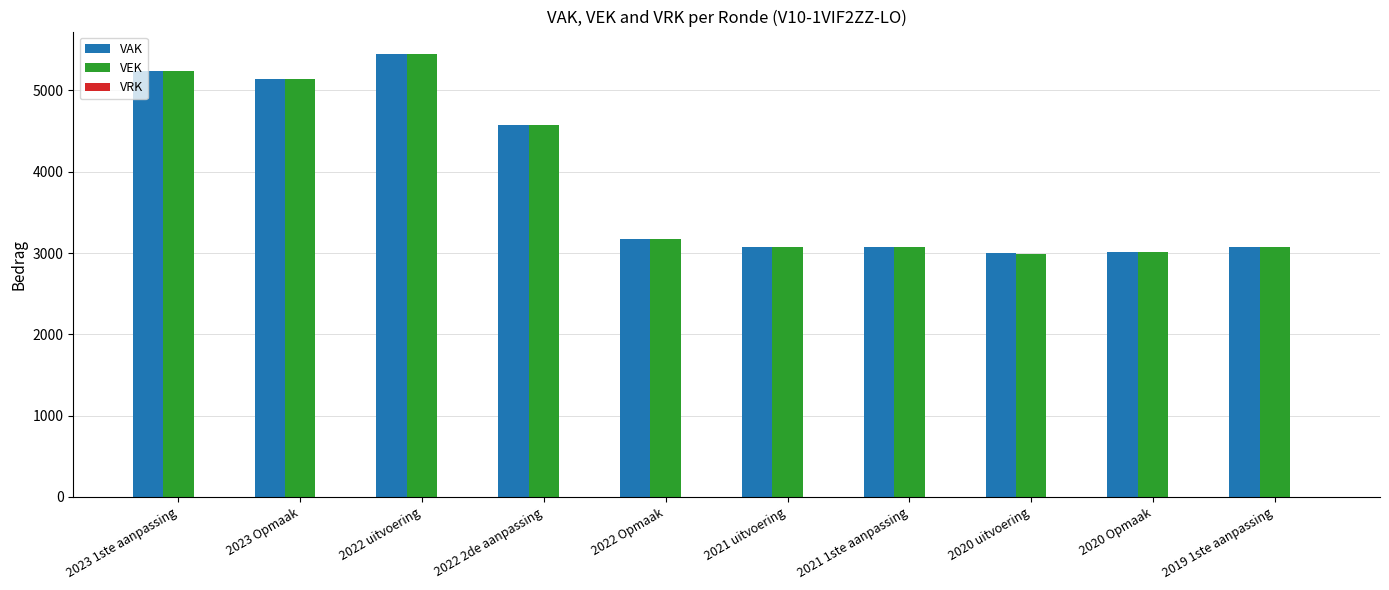

Where does the VEK series first go above 3176?

2023 1ste aanpassing